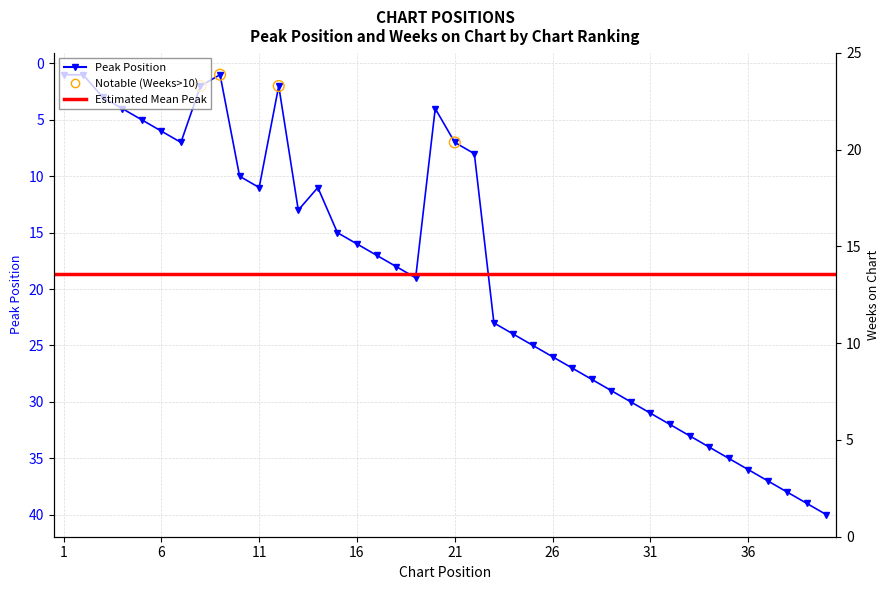

Which series has the largest total across all categories?

Peak Position